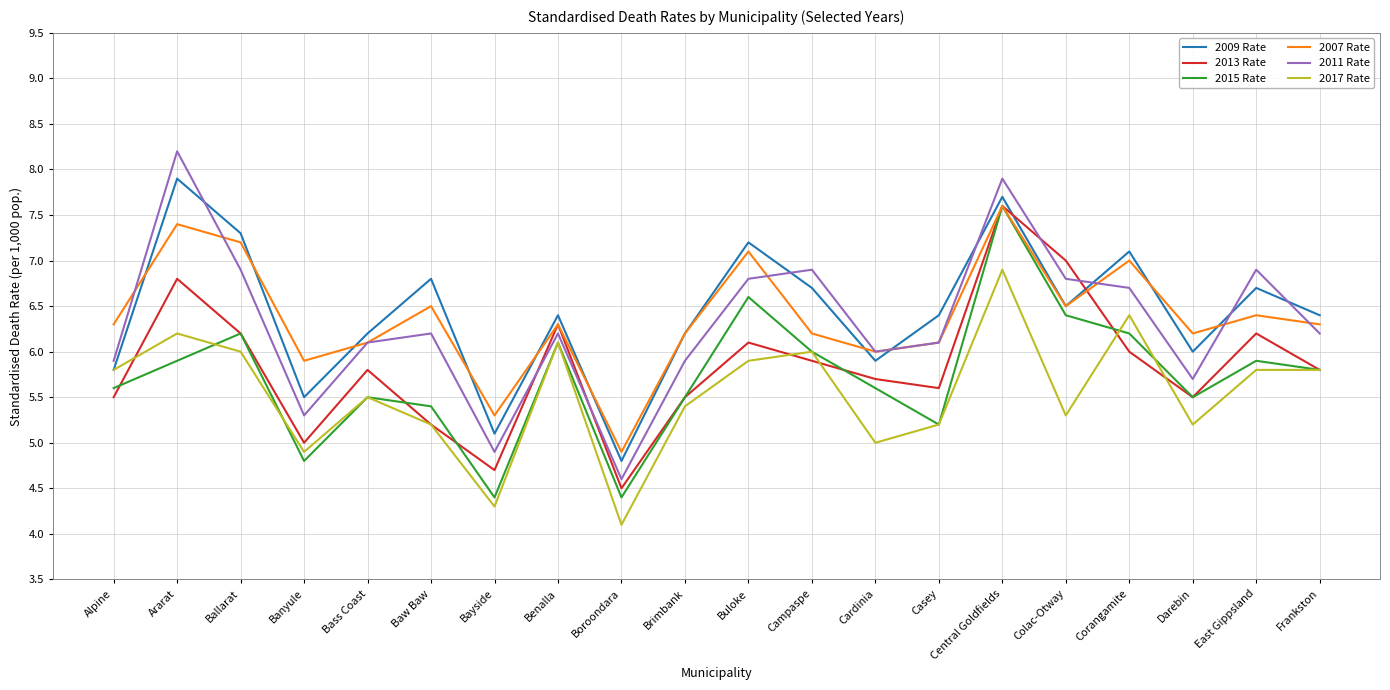

Which series changed the most between Boroondara and Casey?

2009 Rate